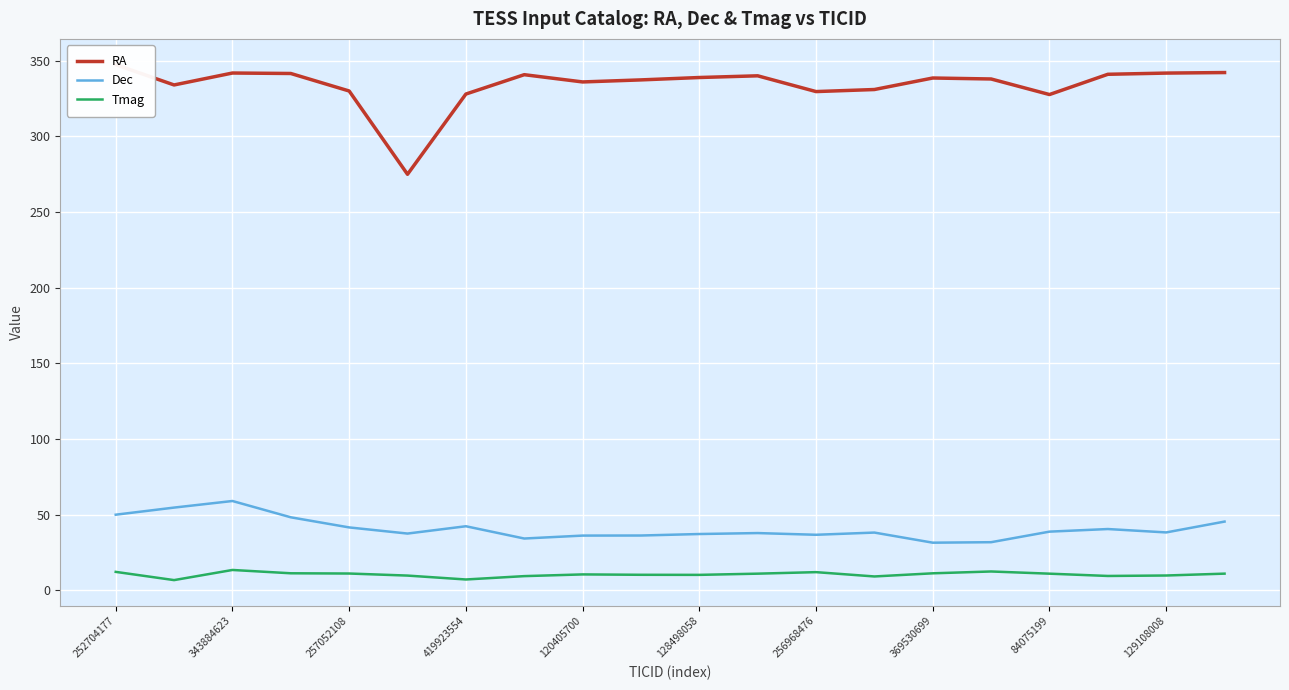

What is the lowest value of the Dec series?

31.5